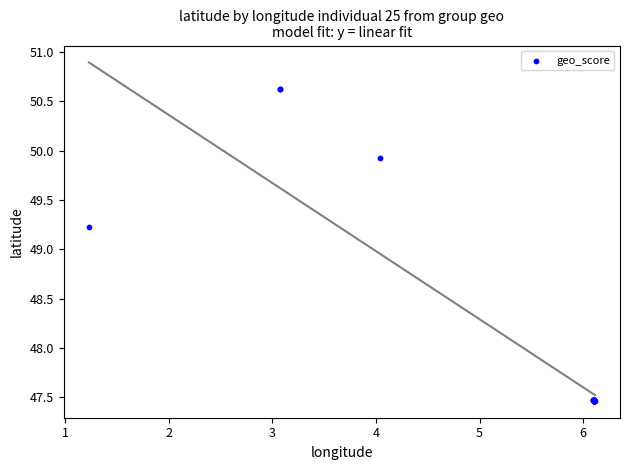

What Y value in the scatter plot is closest to 49?

49.2